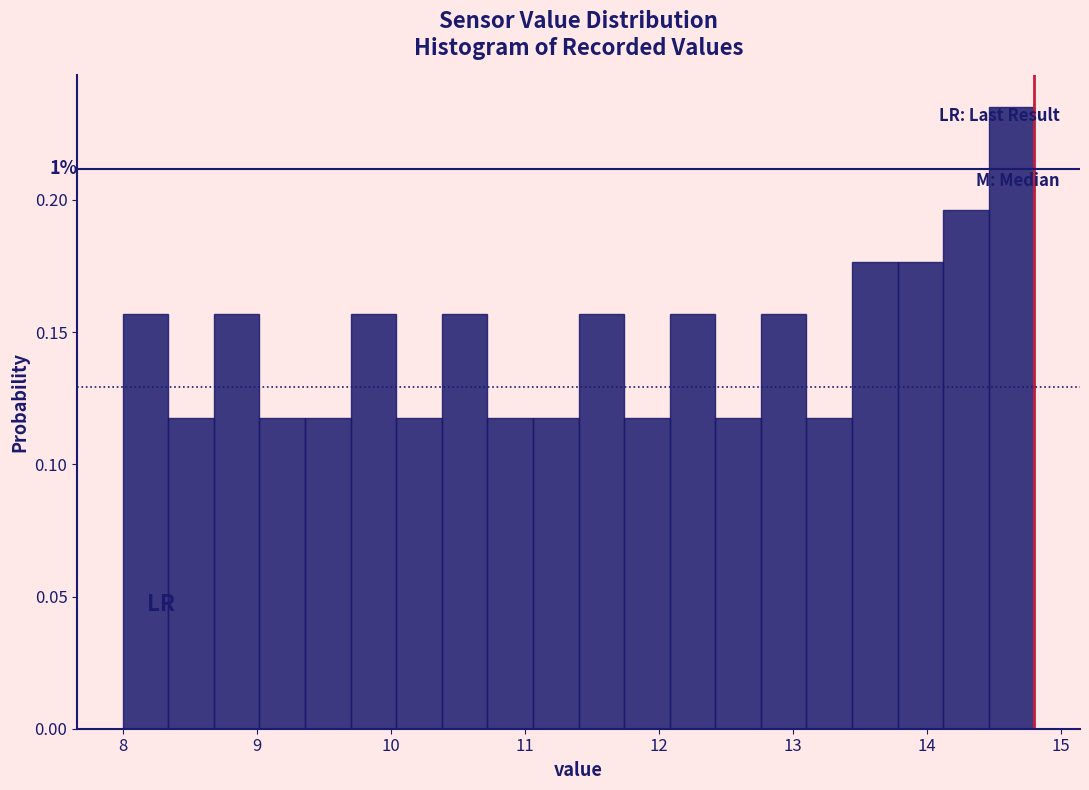

Read against the x-axis, roughly where is the centre of the tallest bar?

14.6